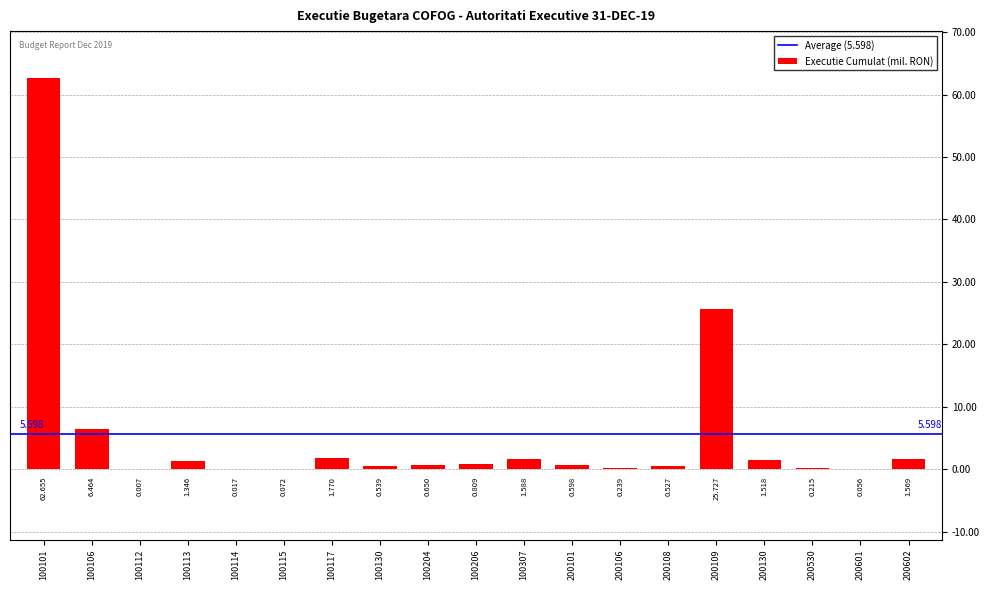

What is the difference between the second highest and second lowest values?

25.7